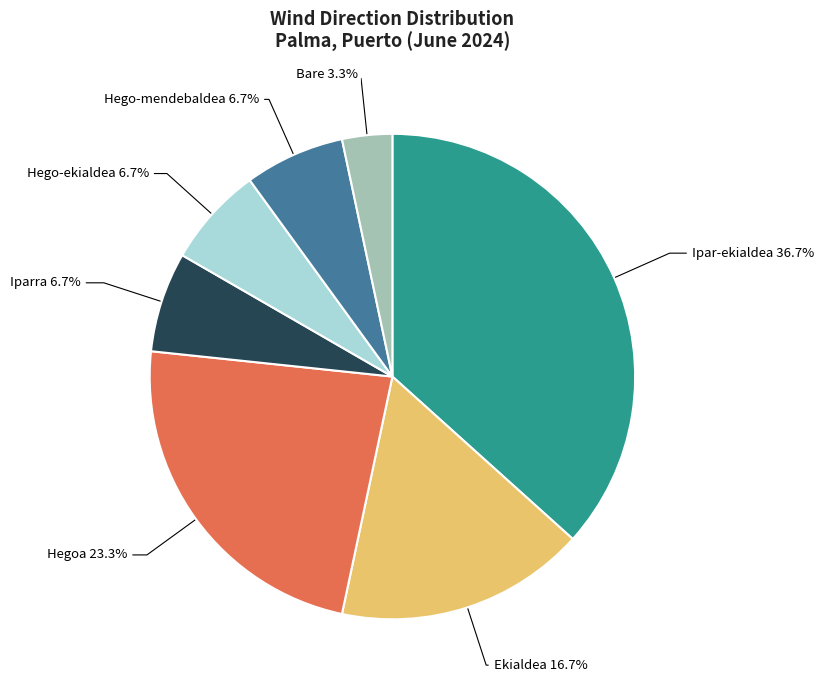

What percentage is the Hego-ekialdea slice, to the nearest percent?

7%